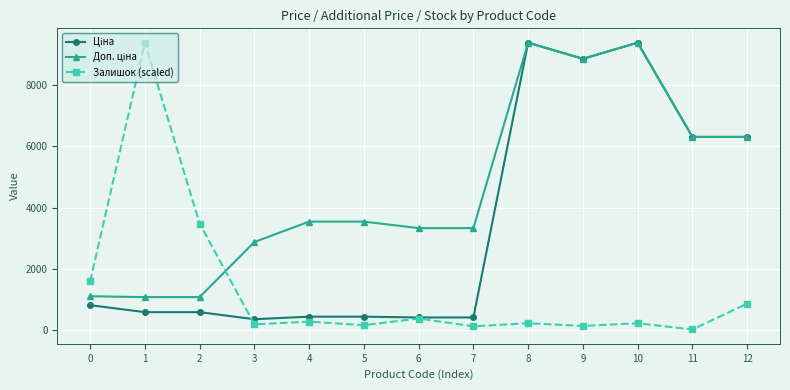

How many distinct data groups are displayed?

3